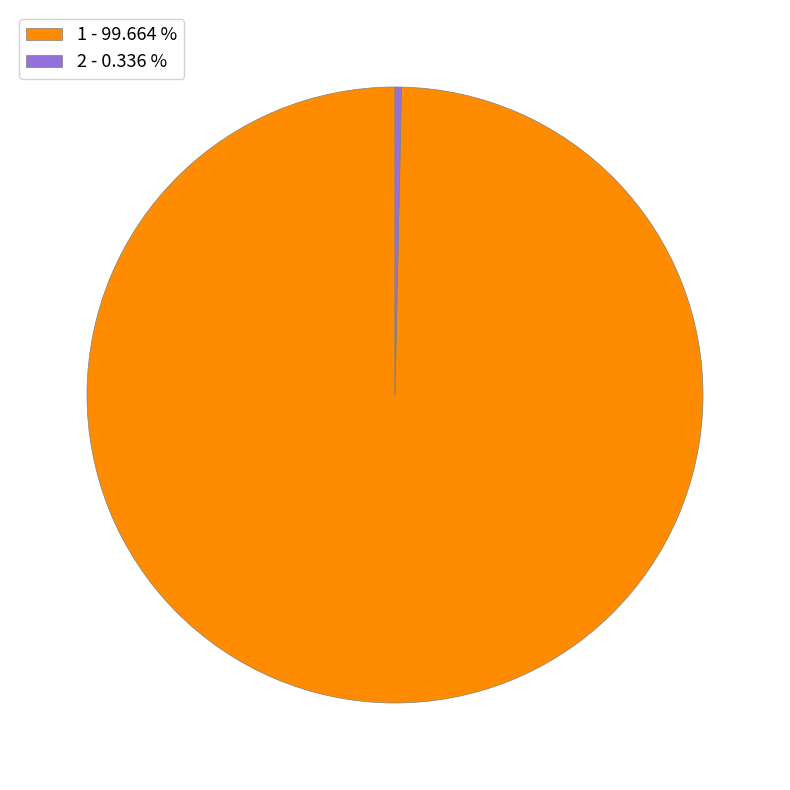

How many segments does this pie chart have?

2